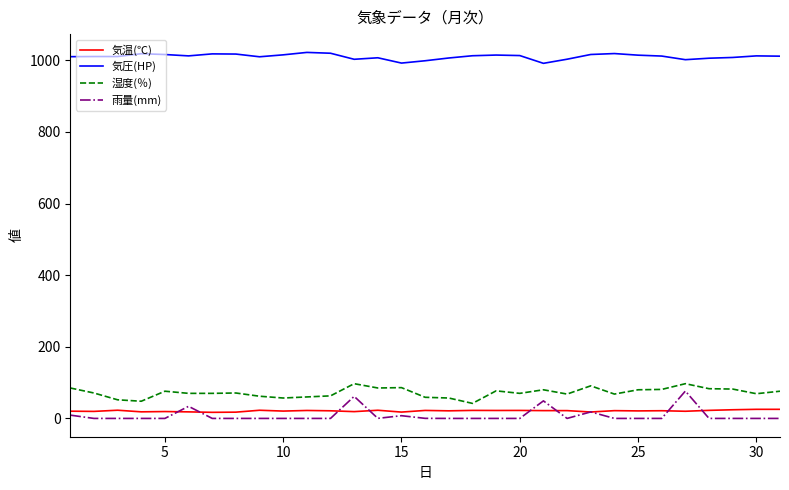

What is the maximum value for 湿度(％)?

97.0